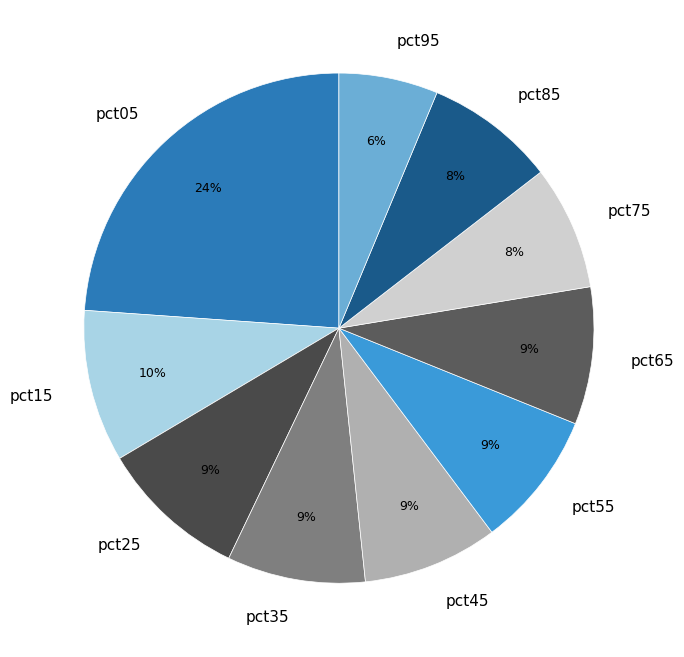

To the nearest percent, what percentage of the pie is pct45?

9%